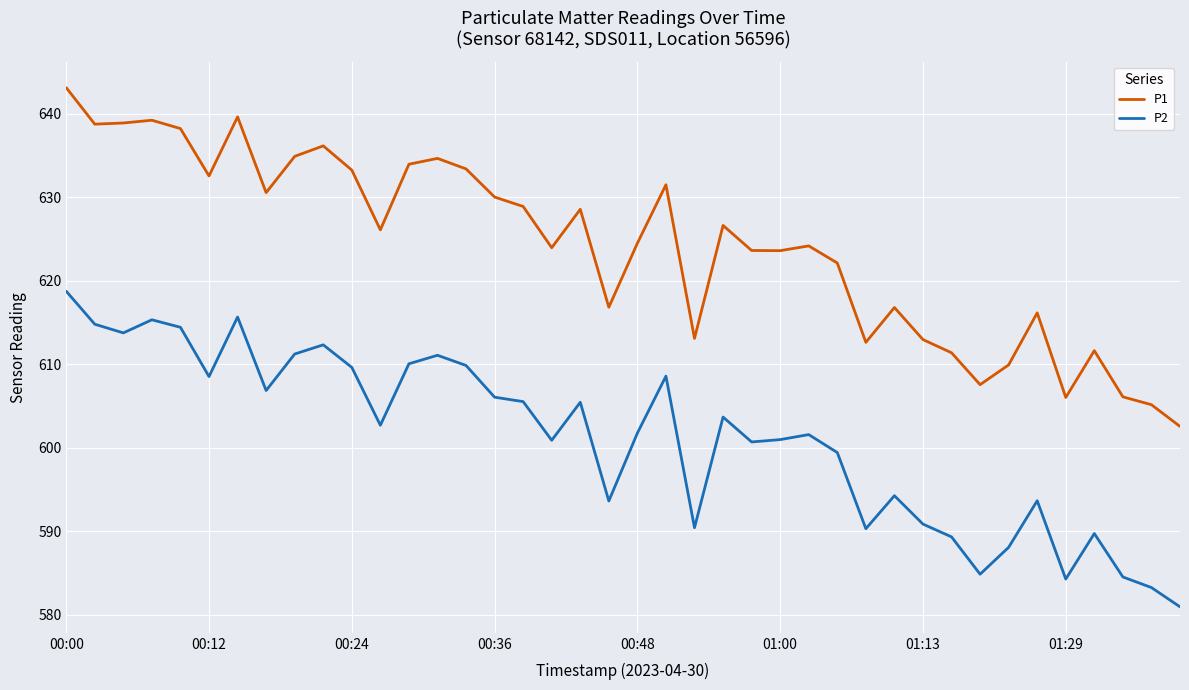

Which series has the largest total across all categories?

P1